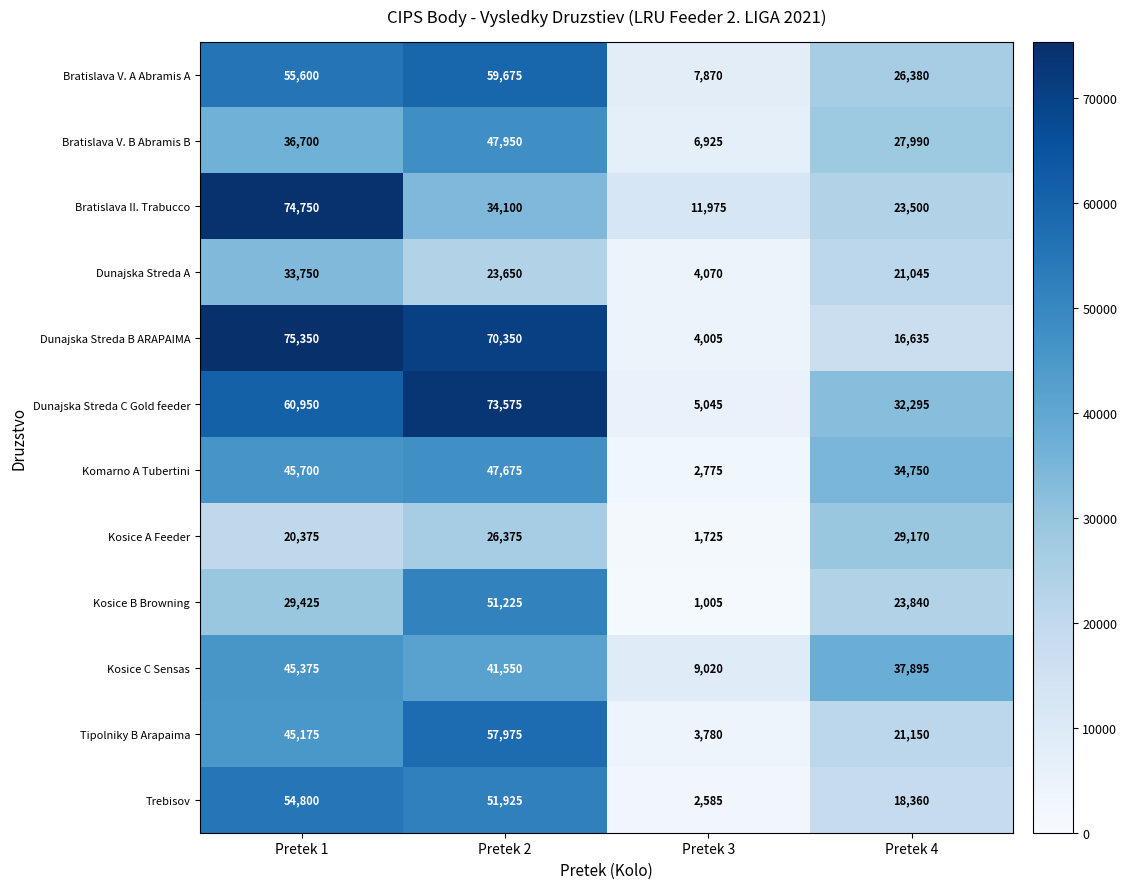

True or false: Bratislava V. B Abramis B has a value of 67878 at Pretek 2.

False